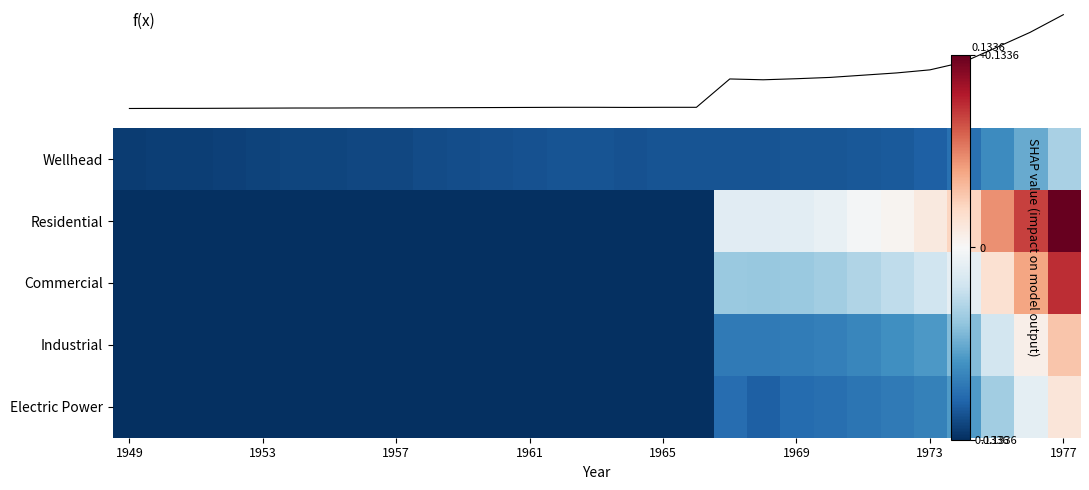

What is the average value of the f(x) series?

-0.5